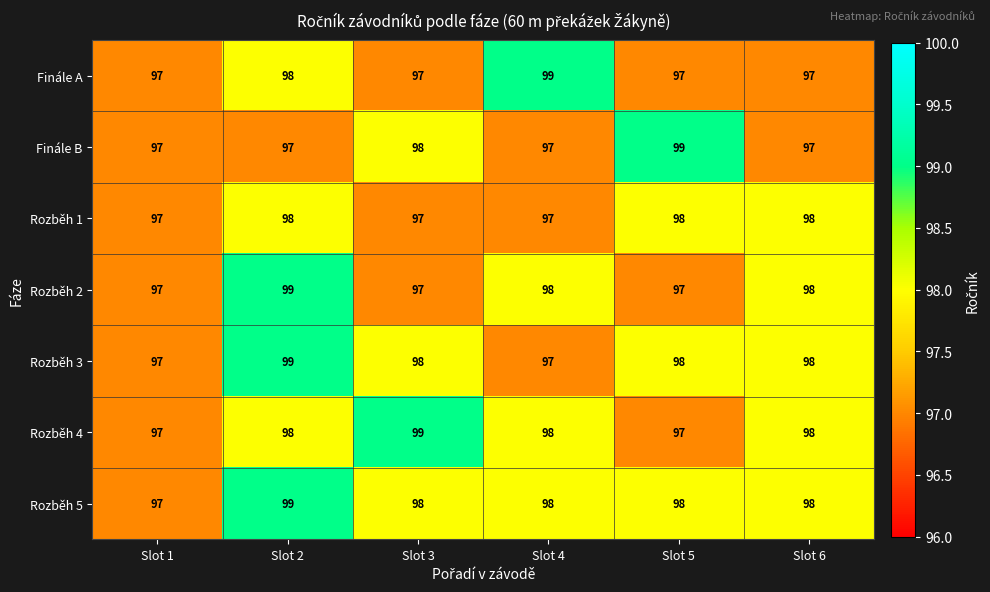

What is the average value of the Rozběh 1 series?

98